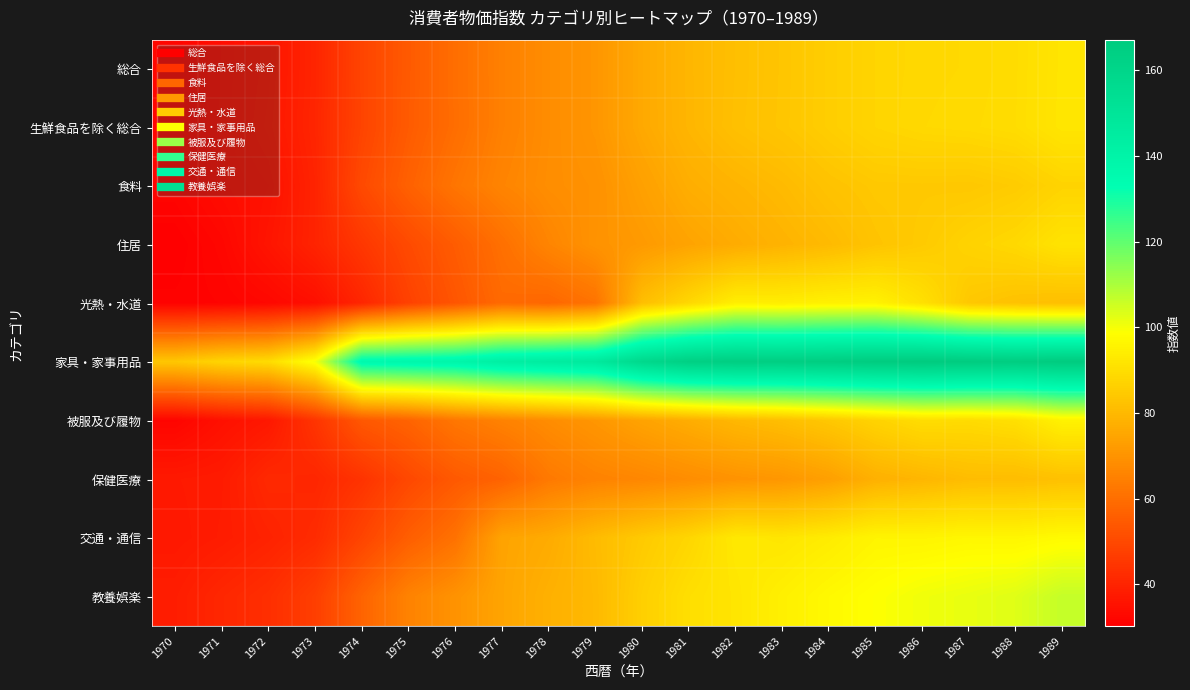

List the series in order of their peak value, lowest first.

保健医療, 食料, 住居, 総合, 生鮮食品を除く総合, 光熱・水道, 被服及び履物, 交通・通信, 教養娯楽, 家具・家事用品